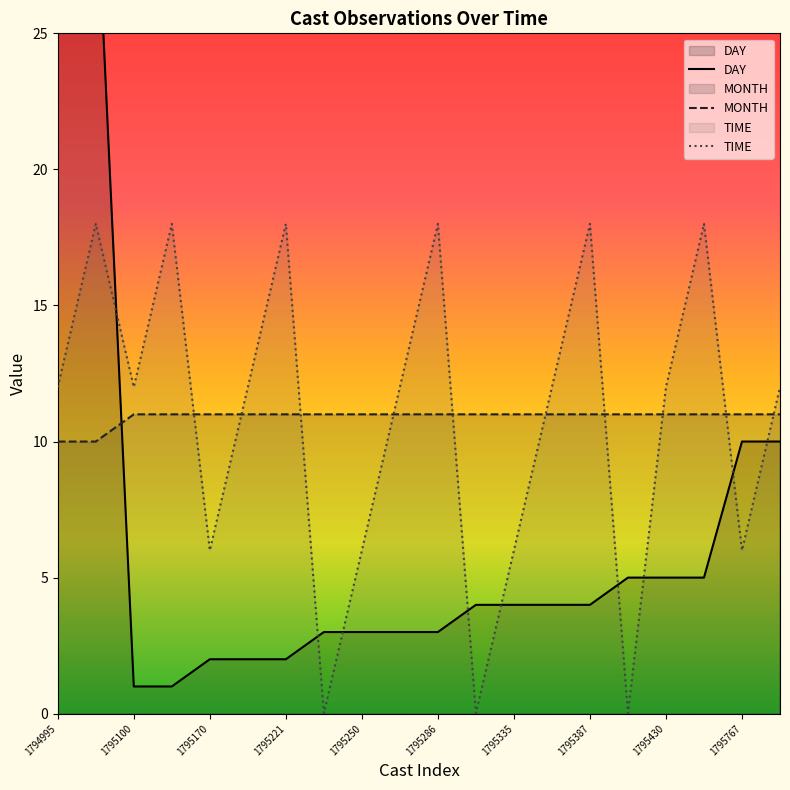

How many values in the TIME series are below 12?

7